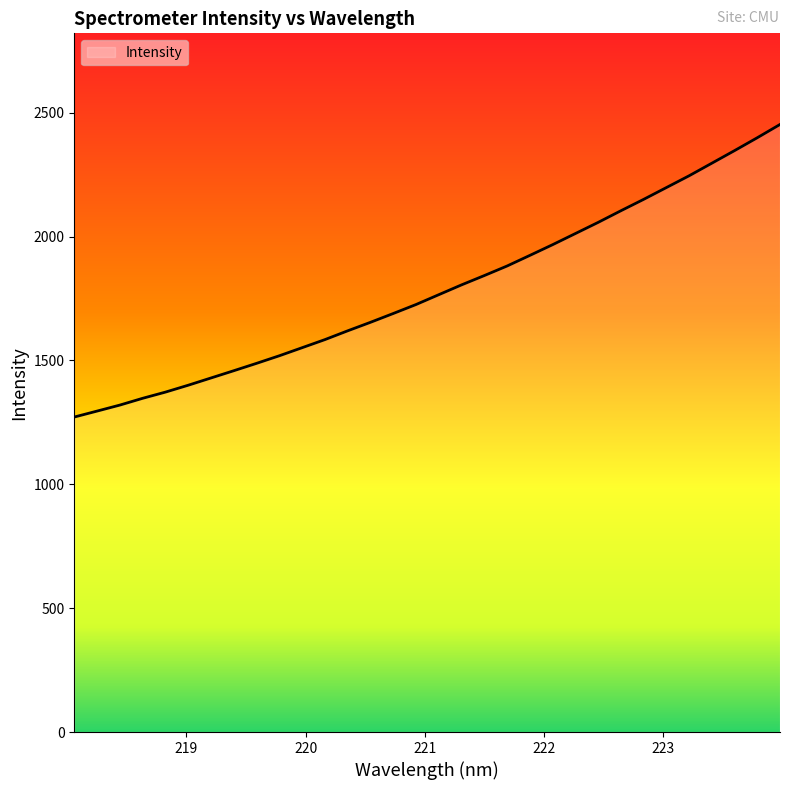

What is the difference between the maximum and minimum values?

1181.2